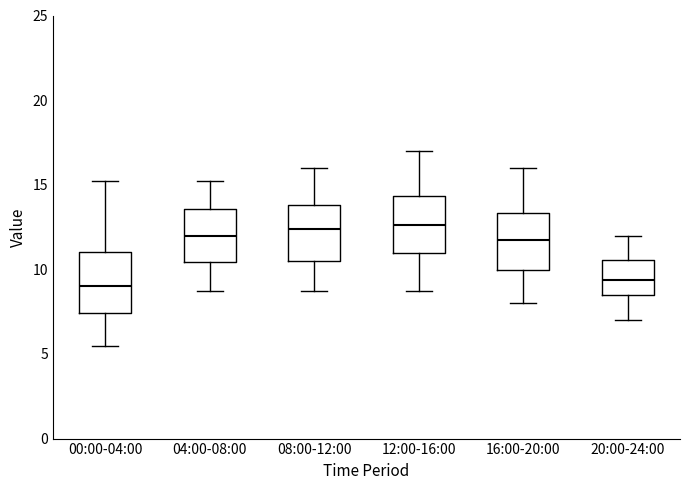

Where is the upper edge of the box for 04:00-08:00 on the y-axis? The values are not printed on the chart, so give them approximately, as read against the axis.

13.5